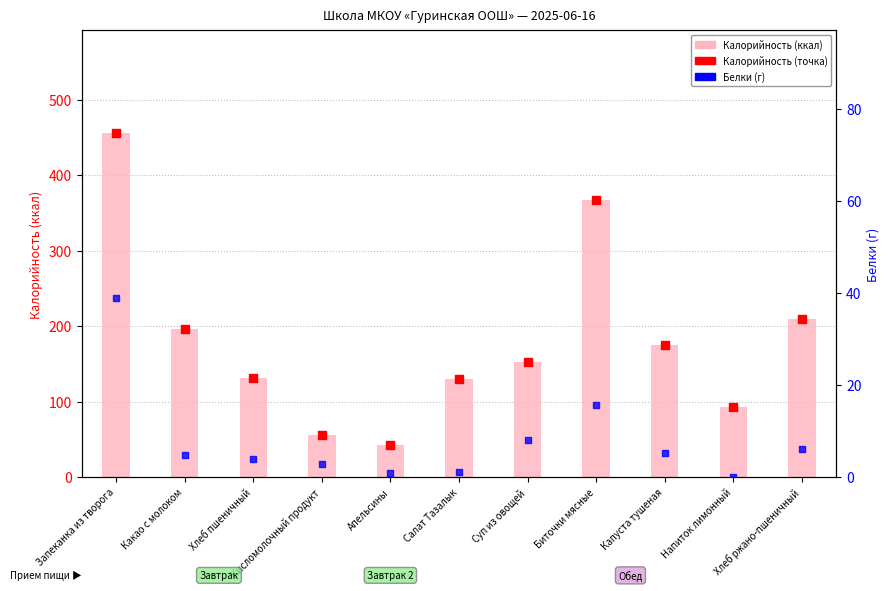

What is the total value across all series at Какао с молоком?

396.3